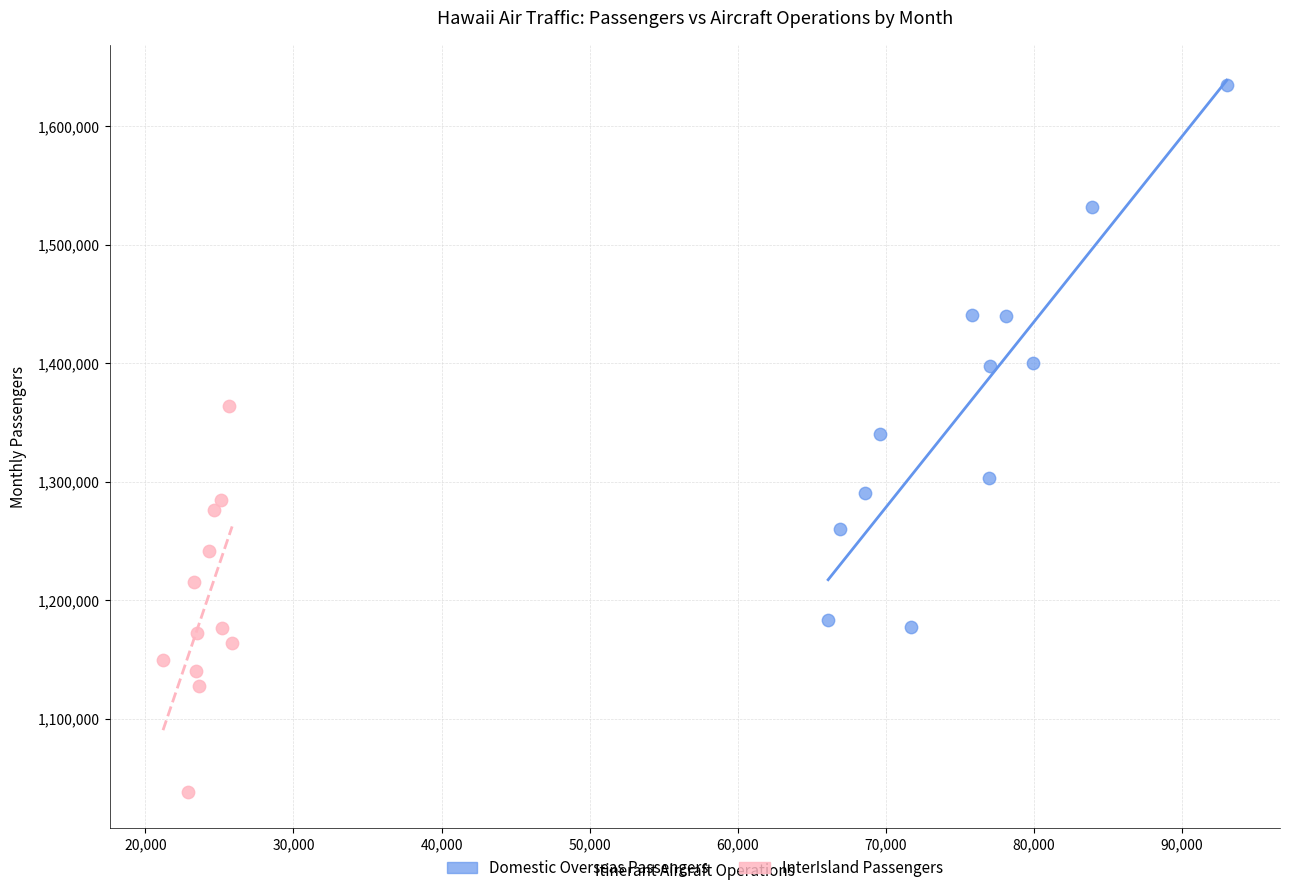

Which series has the largest Y range (max minus min)?

Domestic Overseas Passengers